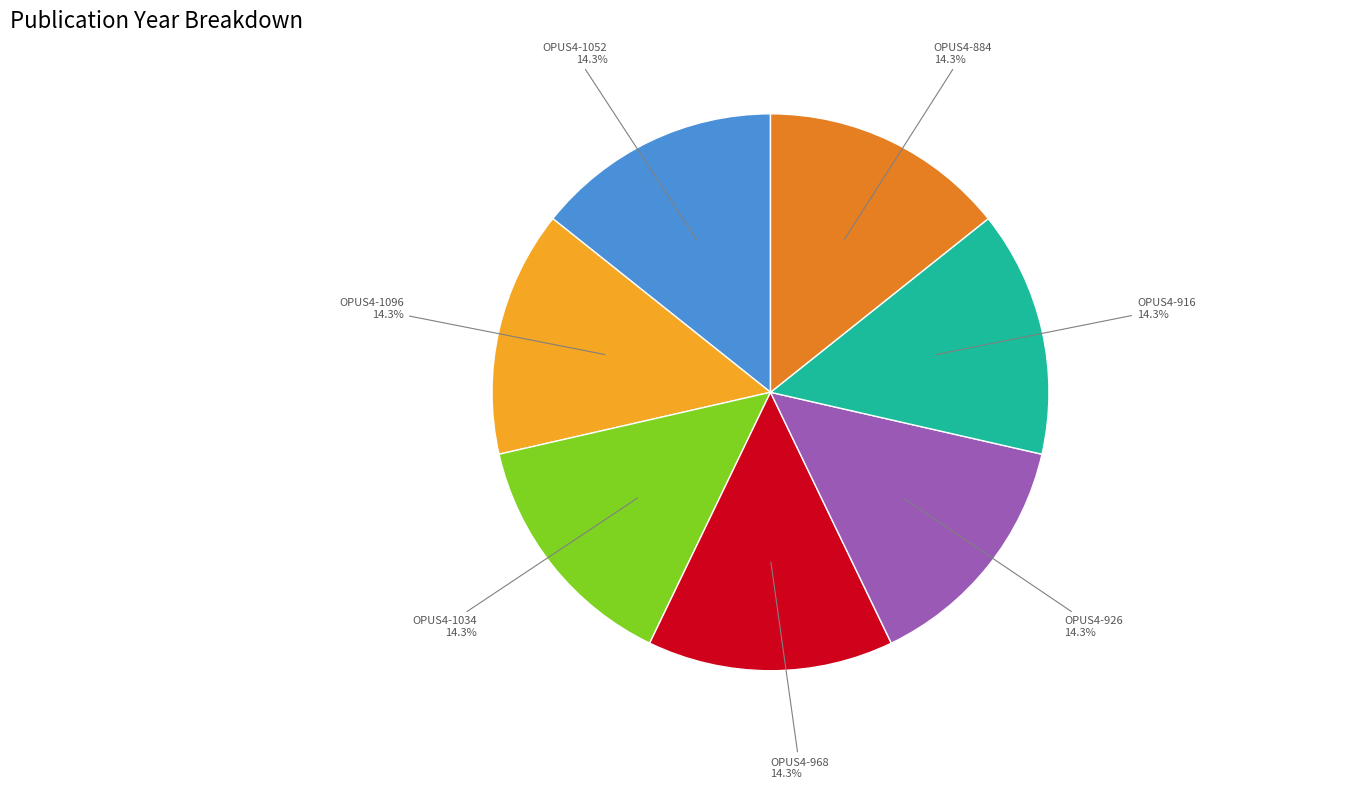

Is OPUS4-1052 the majority of the pie?

No